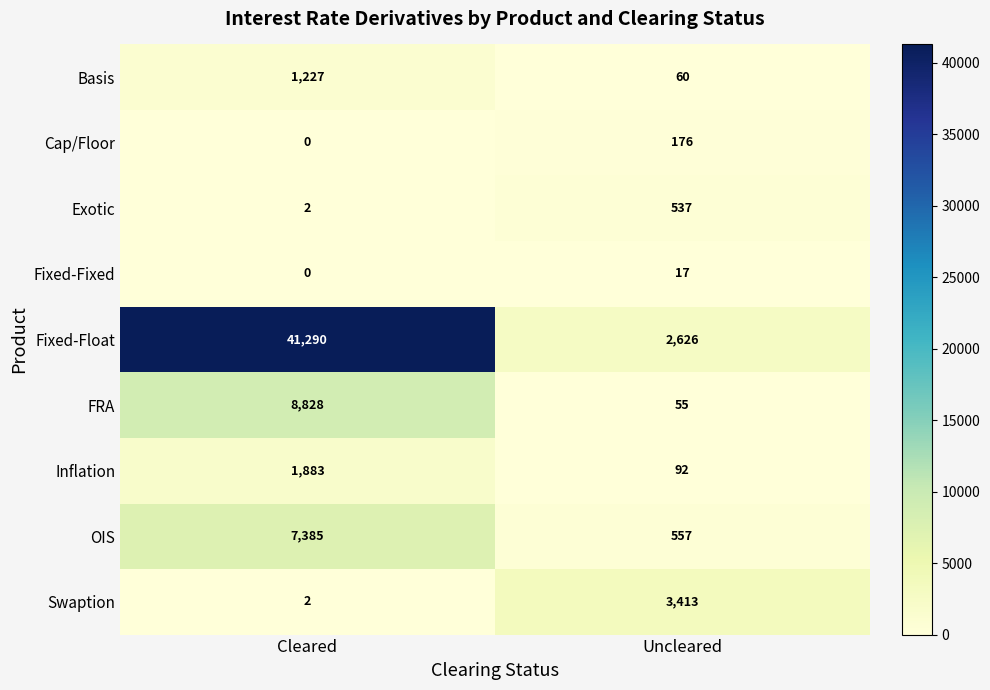

Read the Inflation value at Cleared, to the nearest 50.

1900